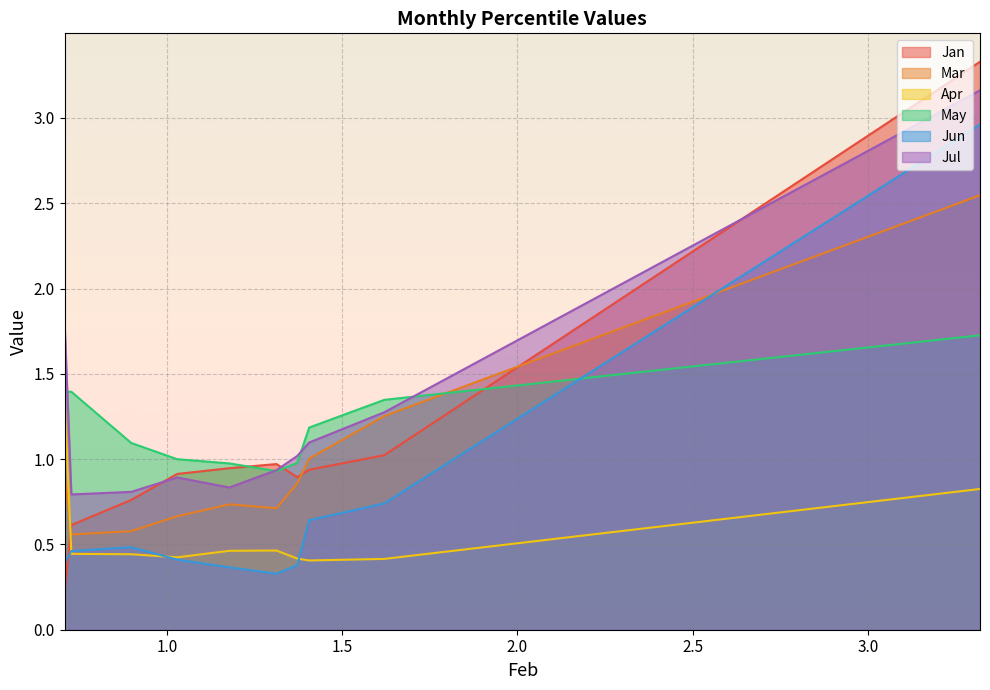

After their last crossing, which series has the higher values: Apr or Jun?

Jun